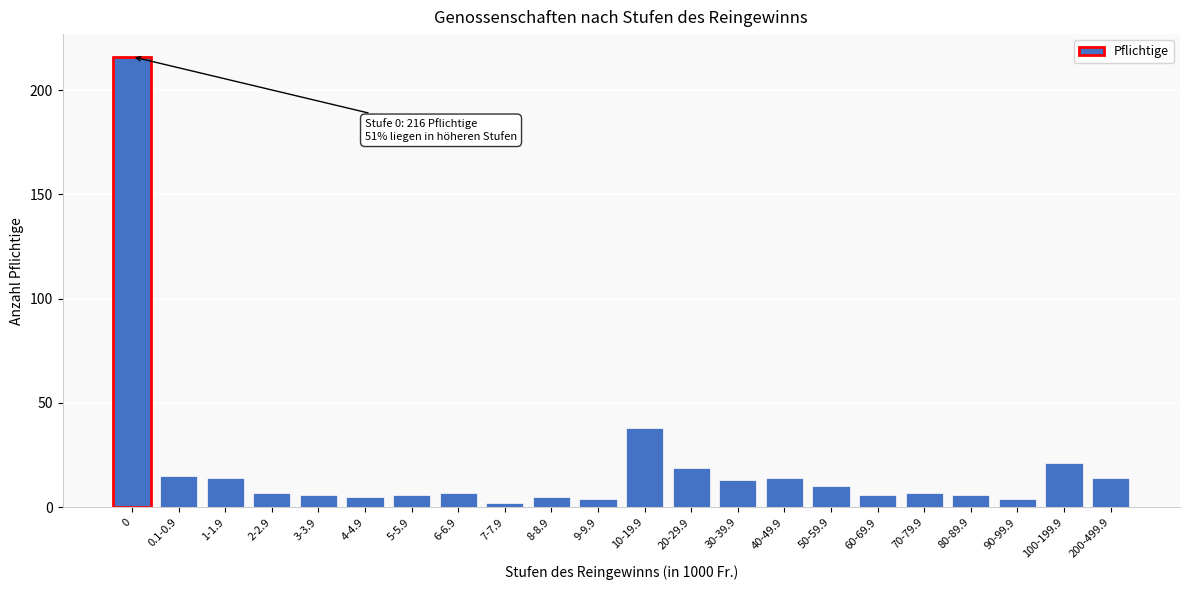

Reading left to right, what are all the values shown in this chart?

216	15	14	7	6	5	6	7	2	5	4	38	19	13	14	10	6	7	6	4	21	14